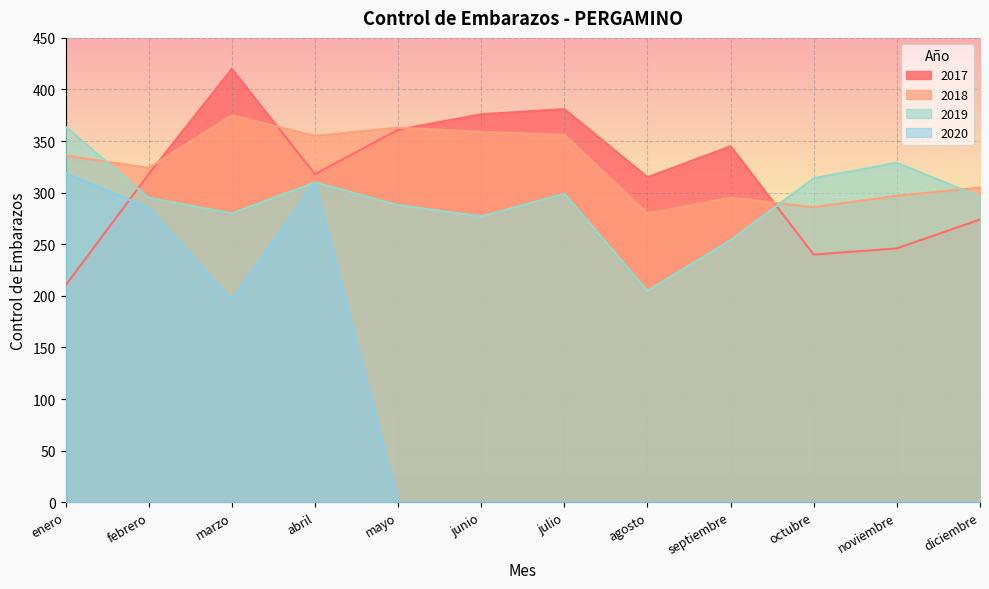

What is the label of the 5th point from the left?

mayo